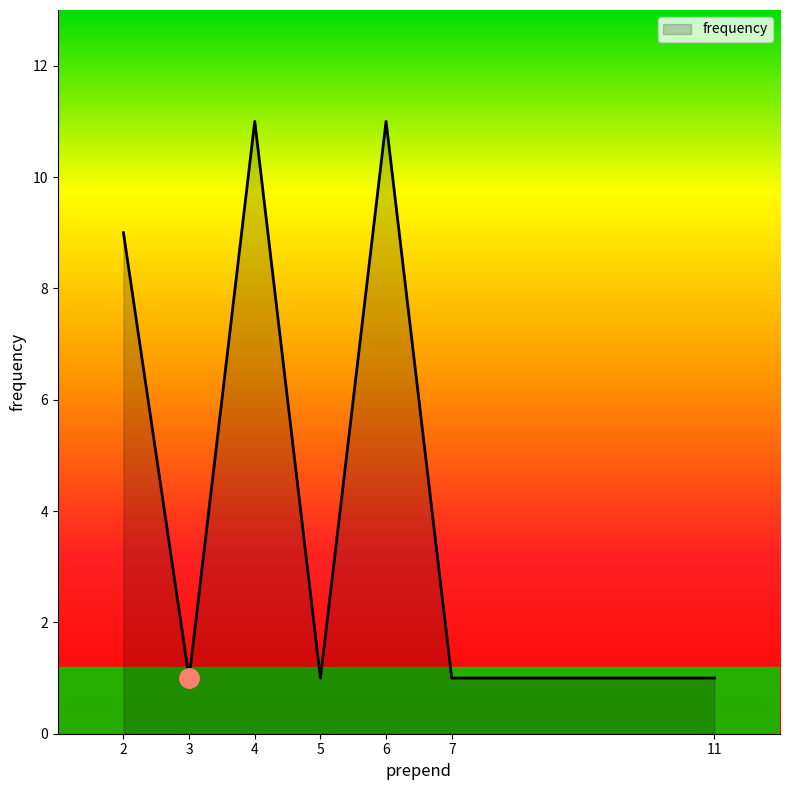

Where is the first local maximum?

4